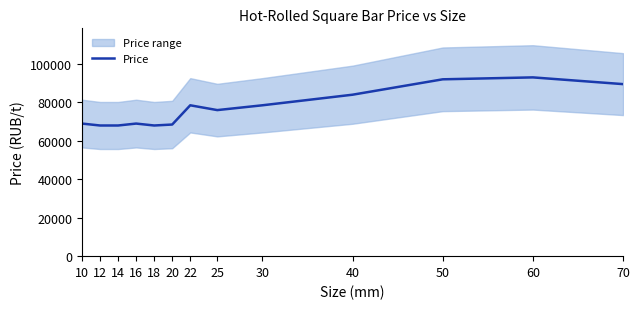

True or false: there are more than 0 points higher than both neighbors.

True